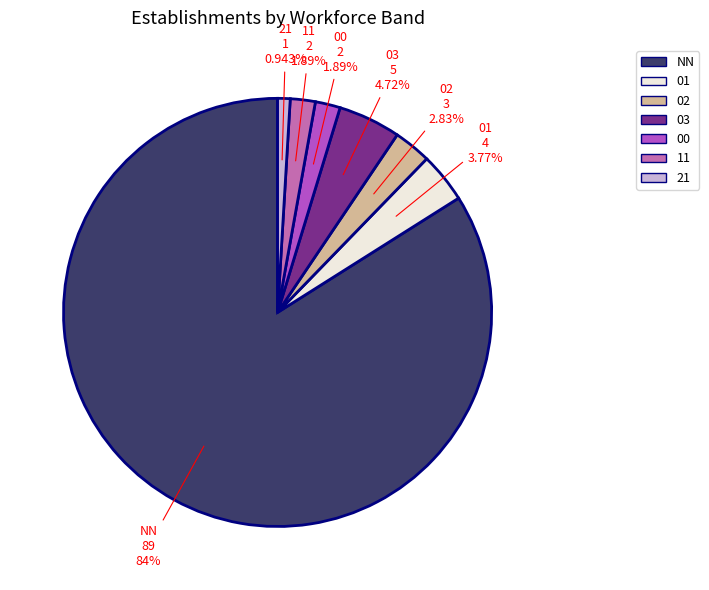

To the nearest percent, what is the average slice percentage?

14%